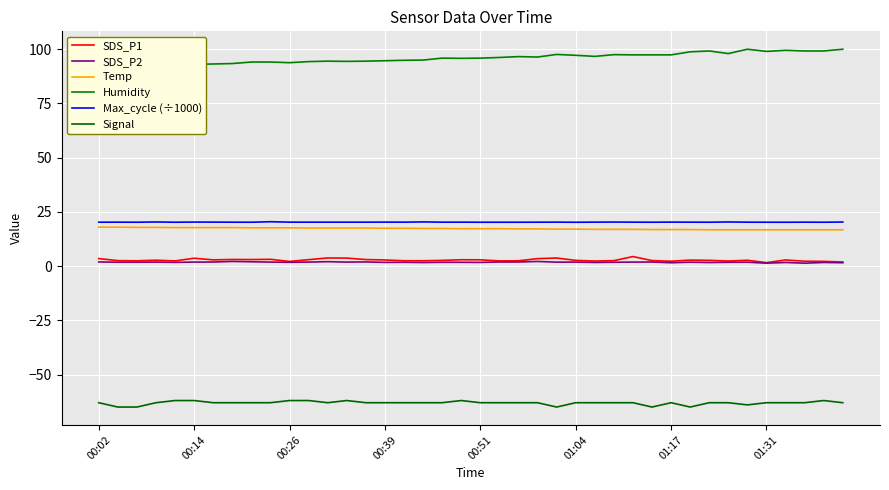

What is the label of the 1st point from the left?

00:02